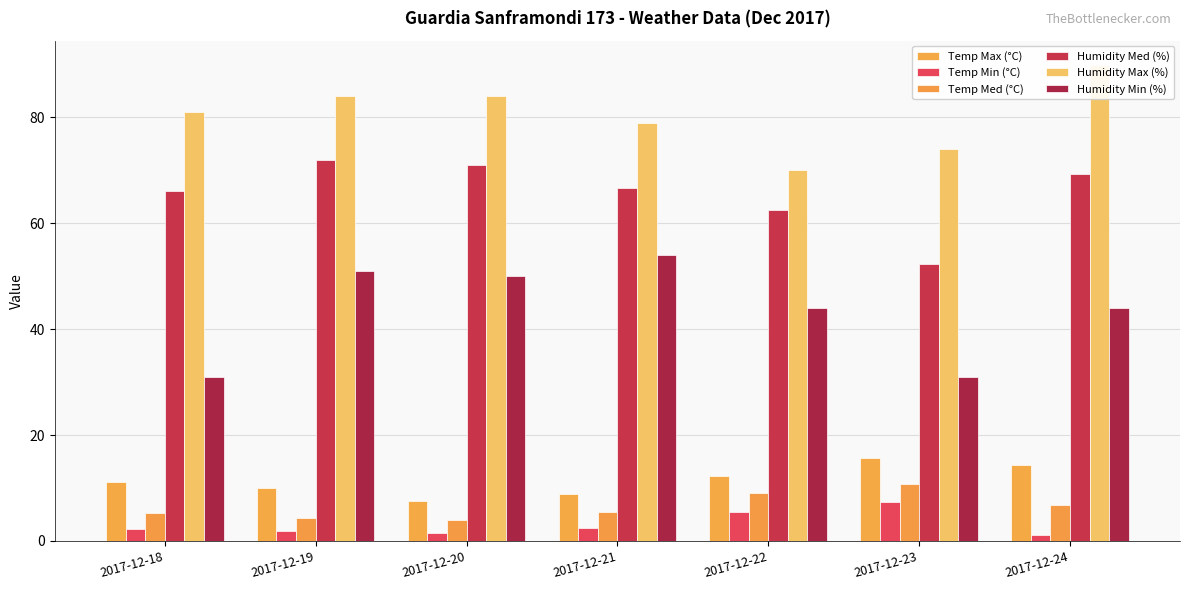

What is the lowest value of the Temp Med (°C) series?

4.0